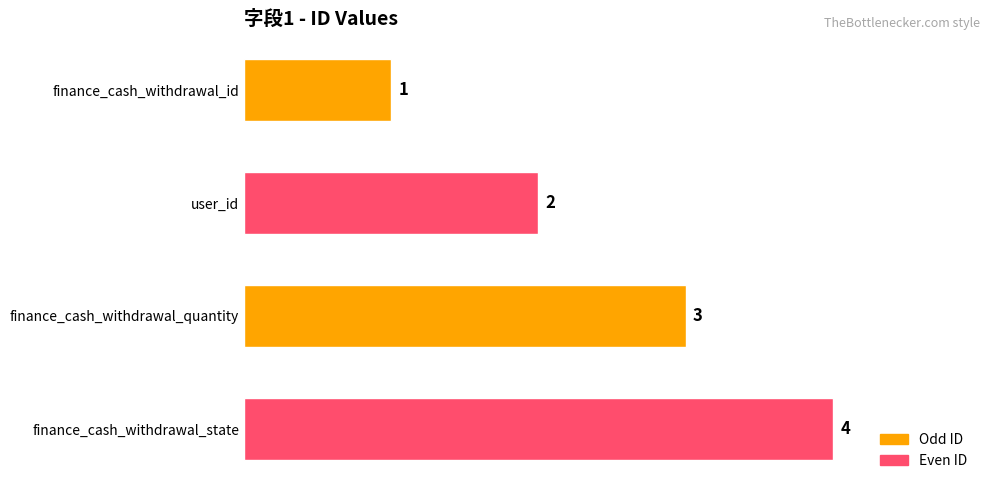

How many values are between 2 and 4?

3